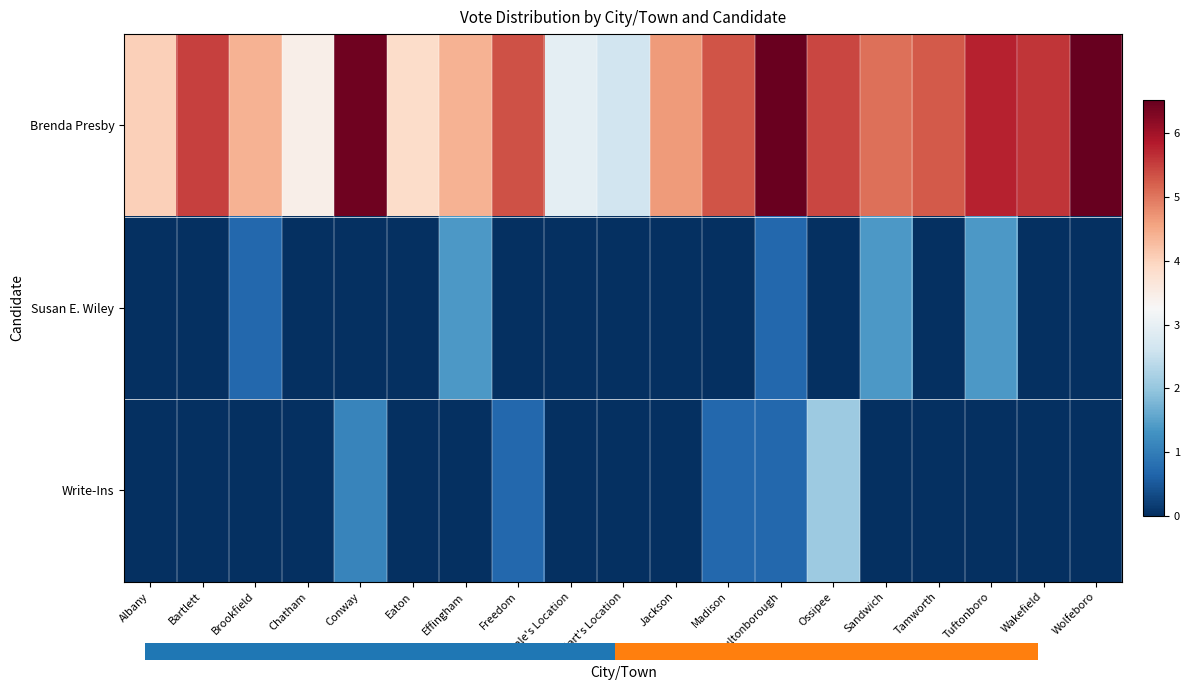

Rank the categories by Write-Ins value from lowest to highest.

Albany, Bartlett, Brookfield, Chatham, Eaton, Effingham, Hale's Location, Hart's Location, Jackson, Sandwich, Tamworth, Tuftonboro, Wakefield, Wolfeboro, Freedom, Madison, Moultonborough, Conway, Ossipee